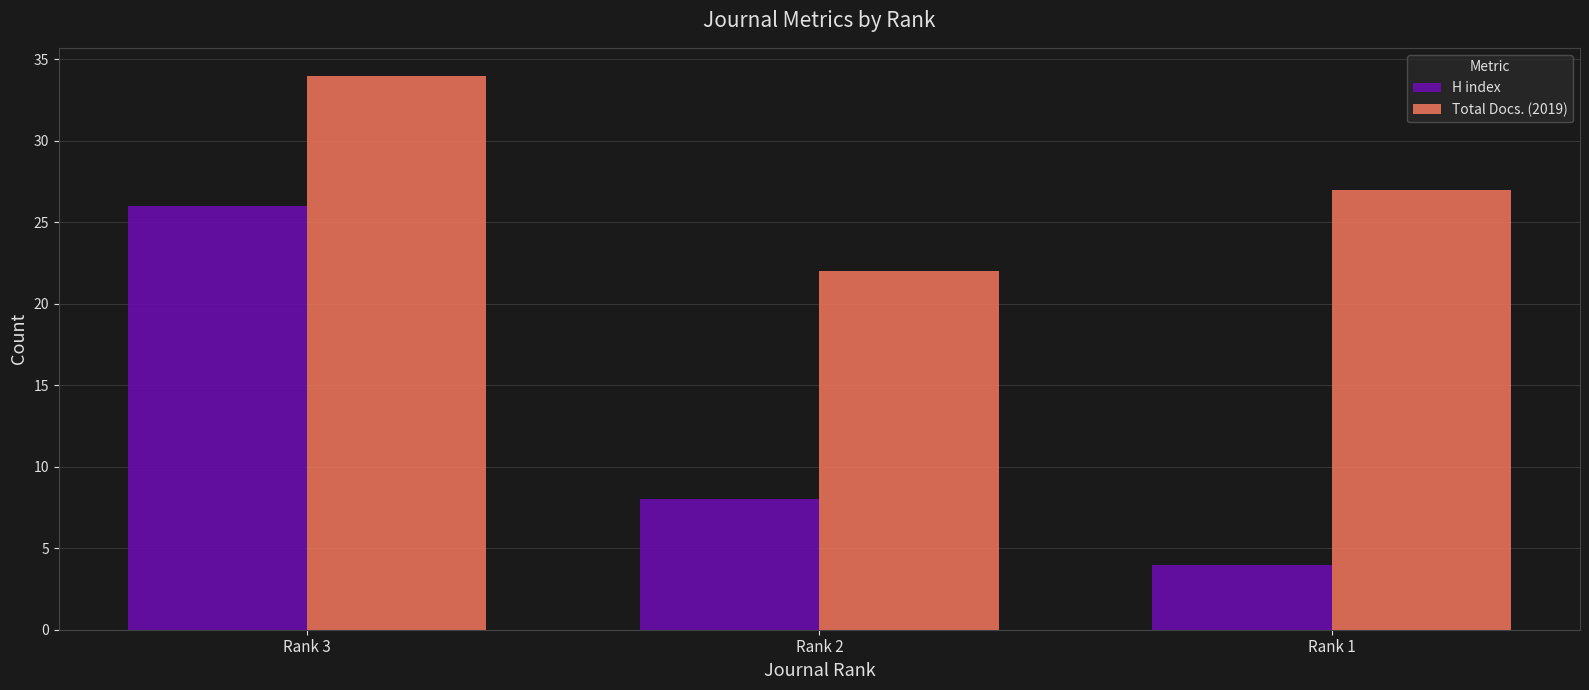

What are all the series names shown in the legend?

H index, Total Docs. (2019)